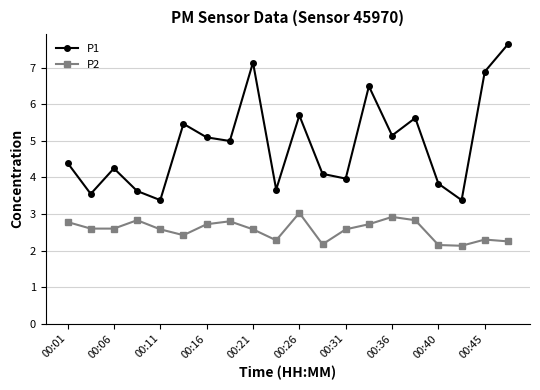

True or false: P1 has more than 0 points higher than both neighbors.

True